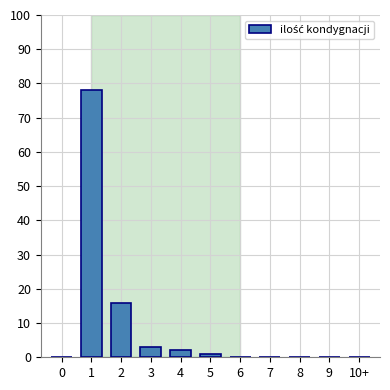

Reading left to right, list all the values displayed in this chart.

0=0	1=78	2=16	3=3	4=2	5=1	6=0	7=0	8=0	9=0	10+=0